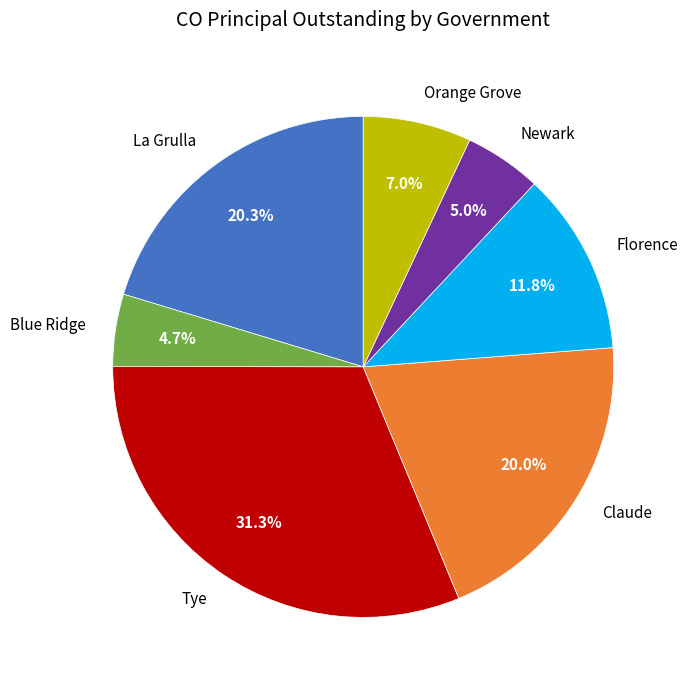

What percentage do Florence and Orange Grove together represent?

18.8%